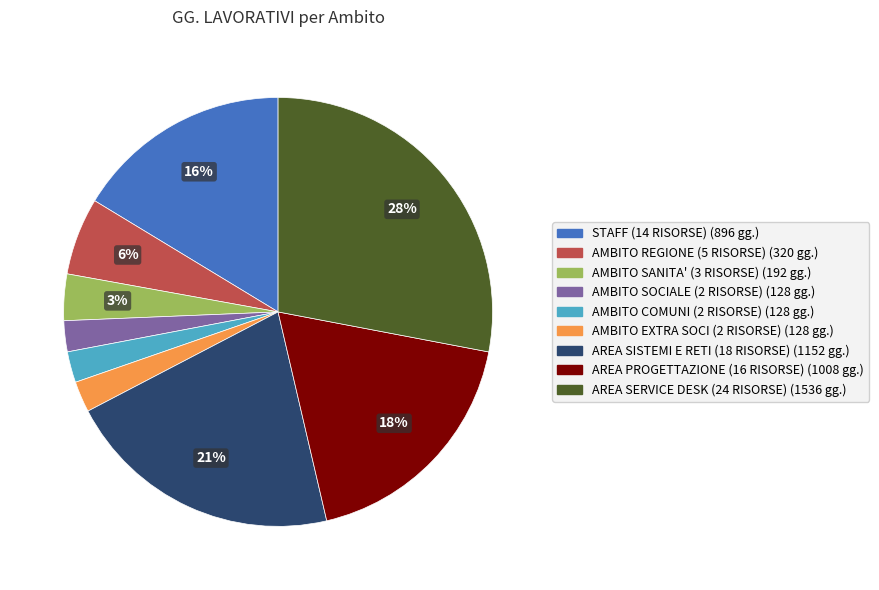

To the nearest percent, what is the combined percentage of AMBITO SOCIALE (2 RISORSE) and AREA SISTEMI E RETI (18 RISORSE)?

23%